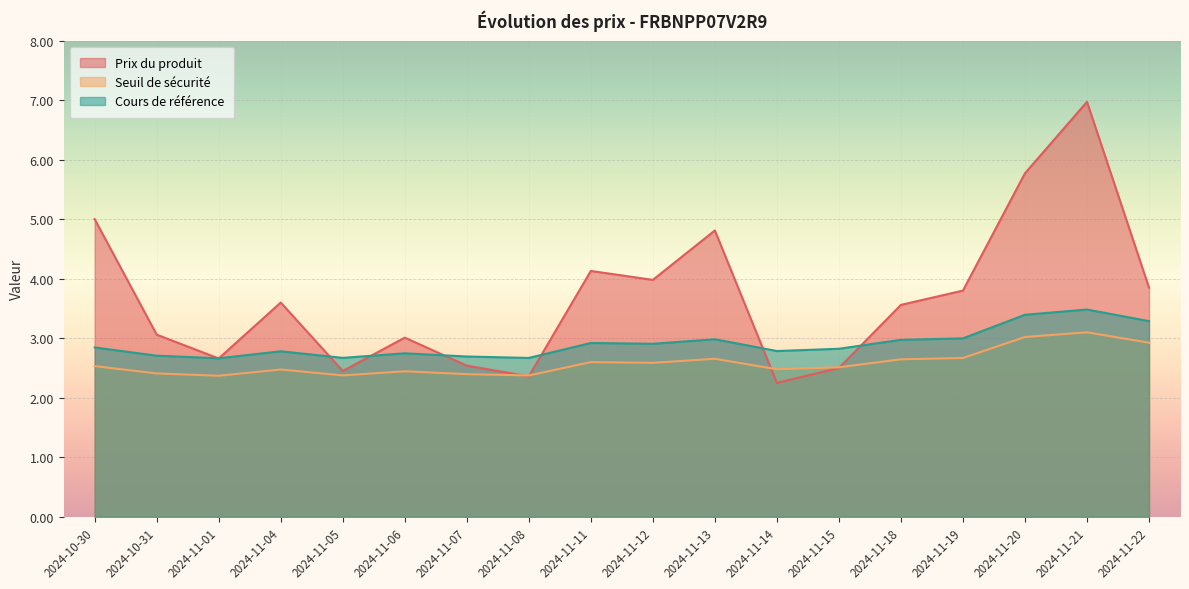

Reading left to right, transcribe all the data shown in this chart.

Prix du produit: 5.0	3.1	2.7	3.6	2.5	3.0	2.5	2.4	4.1	4.0	4.8	2.2	2.5	3.6	3.8	5.8	7.0	3.9
Seuil de sécurité: 2.5	2.4	2.4	2.5	2.4	2.4	2.4	2.4	2.6	2.6	2.7	2.5	2.5	2.6	2.7	3.0	3.1	2.9
Cours de référence: 2.8	2.7	2.7	2.8	2.7	2.7	2.7	2.7	2.9	2.9	3.0	2.8	2.8	3.0	3.0	3.4	3.5	3.3